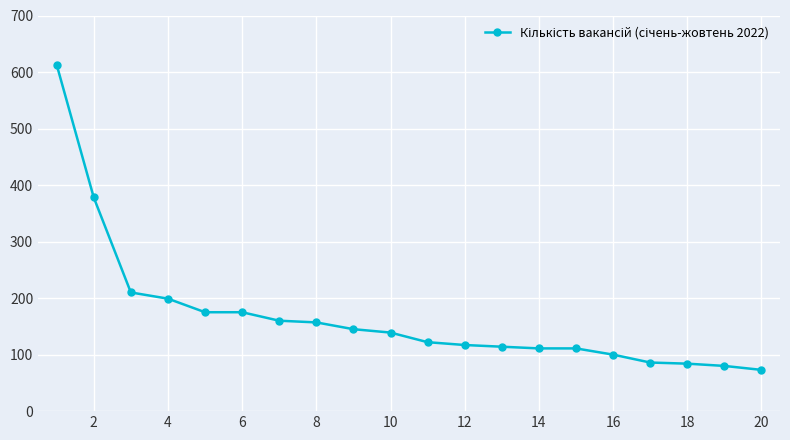

What is the average value?

167